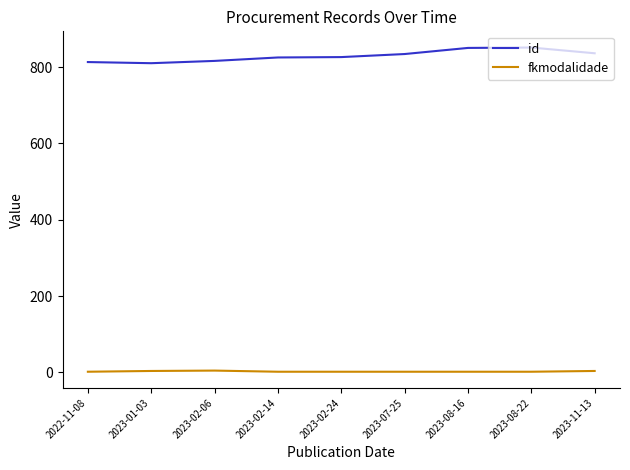

True or false: fkmodalidade and id intersect in this chart.

False